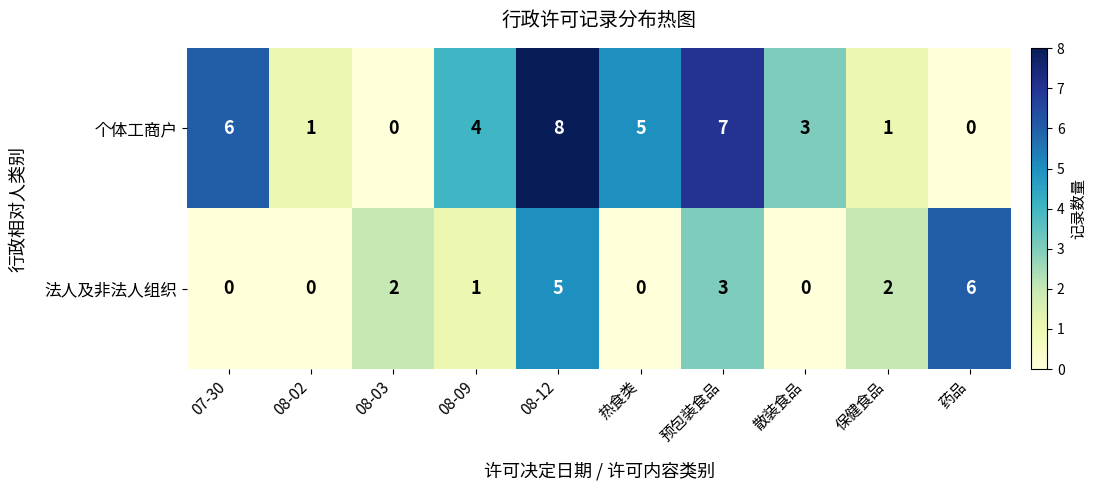

What value does the 法人及非法人组织 series have at 预包装食品?

3